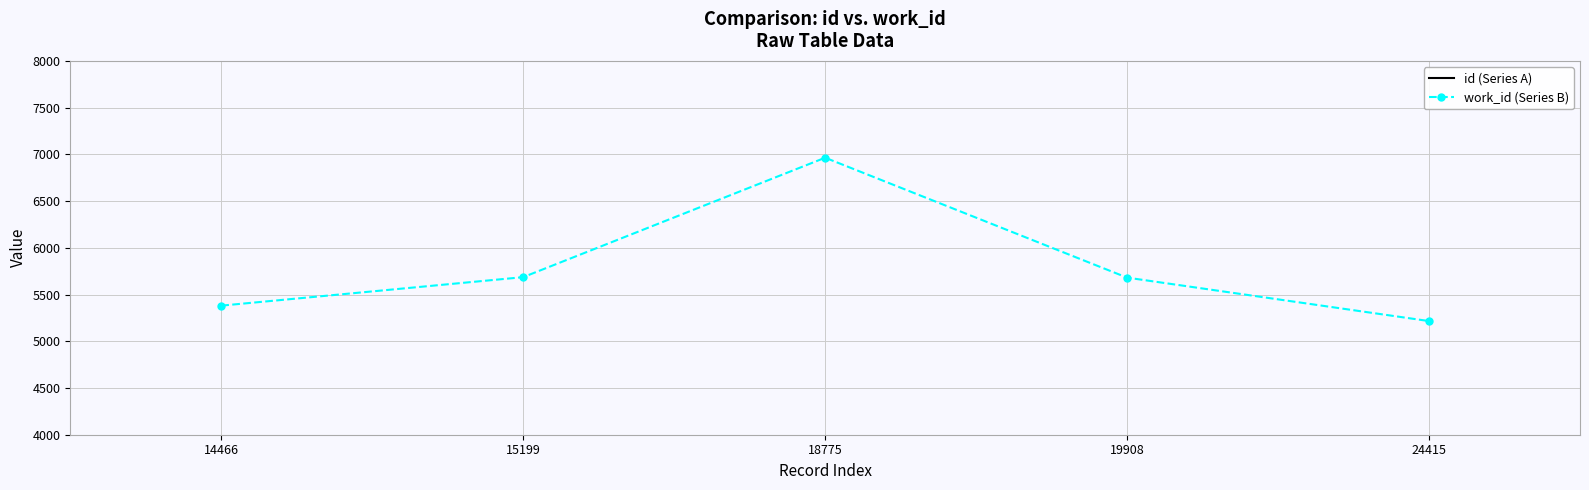

What is the difference between the maximum and minimum values in the id (Series A) series?

9949